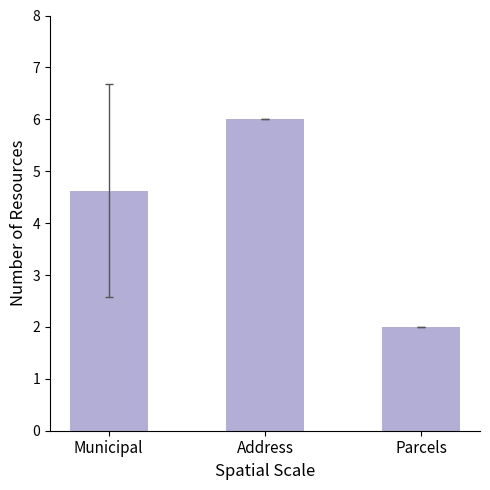

List the labels in order of value, smallest first.

Parcels, Municipal, Address